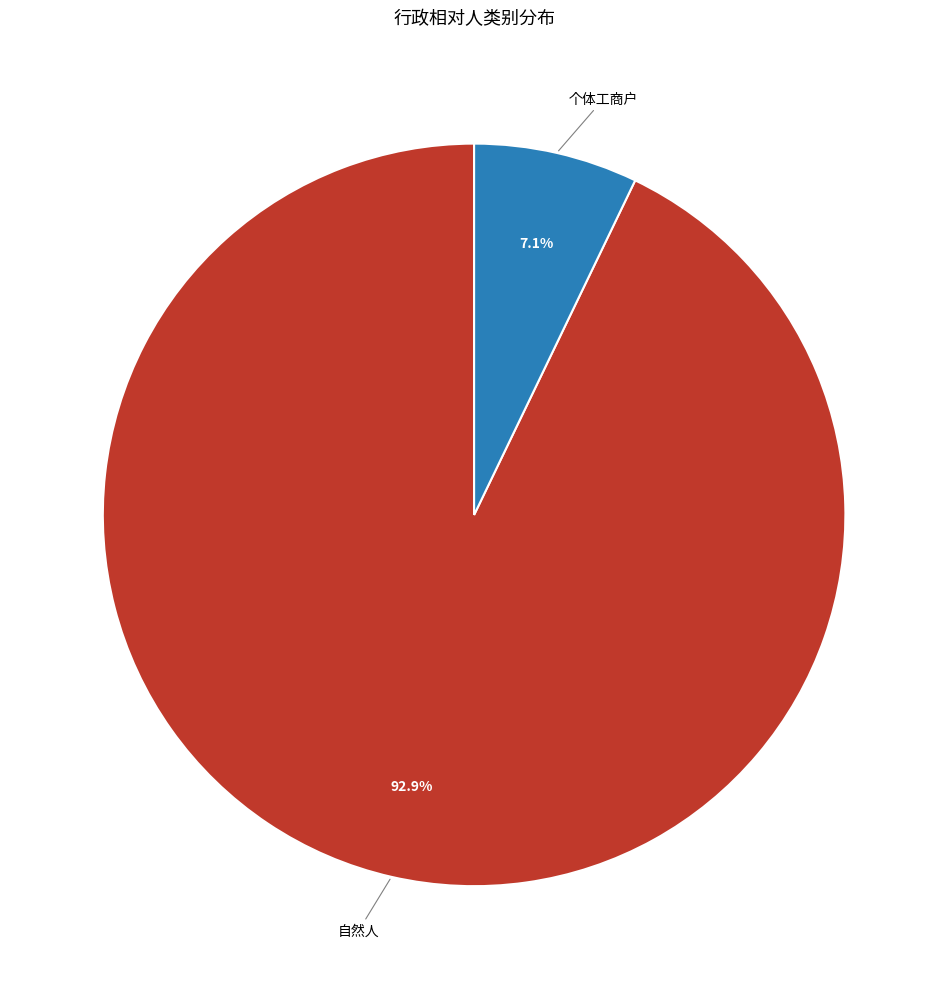

Is there any slice that represents more than half of the pie?

Yes